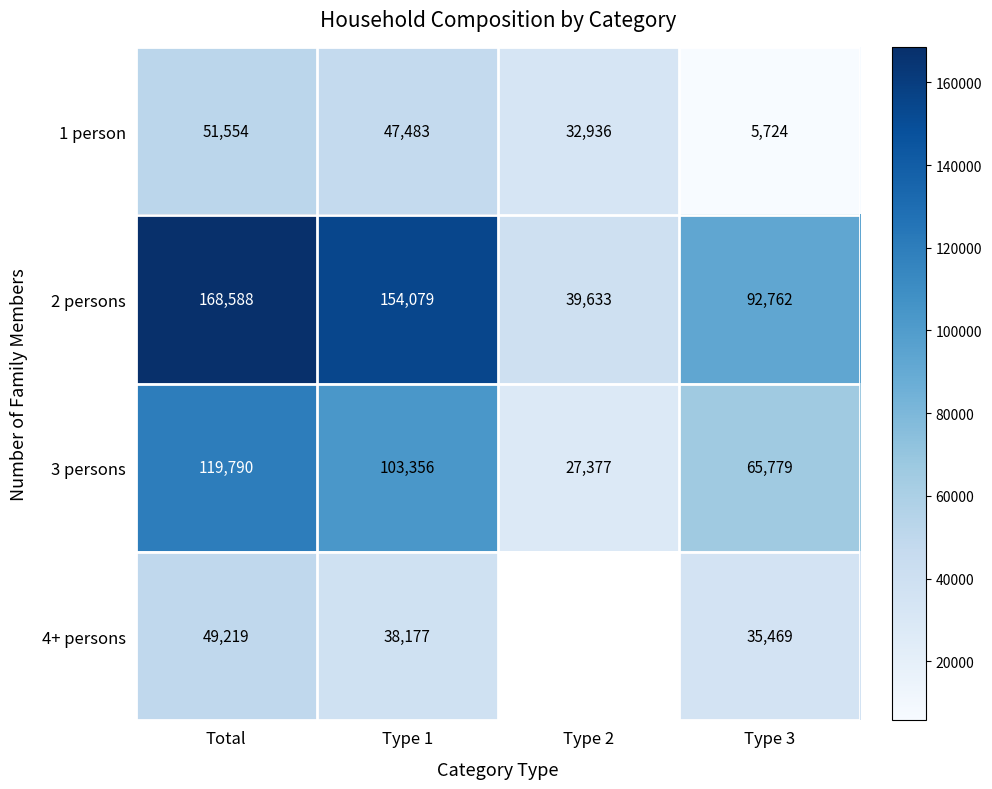

What is the spread (max minus min) of values at Type 3?

87038